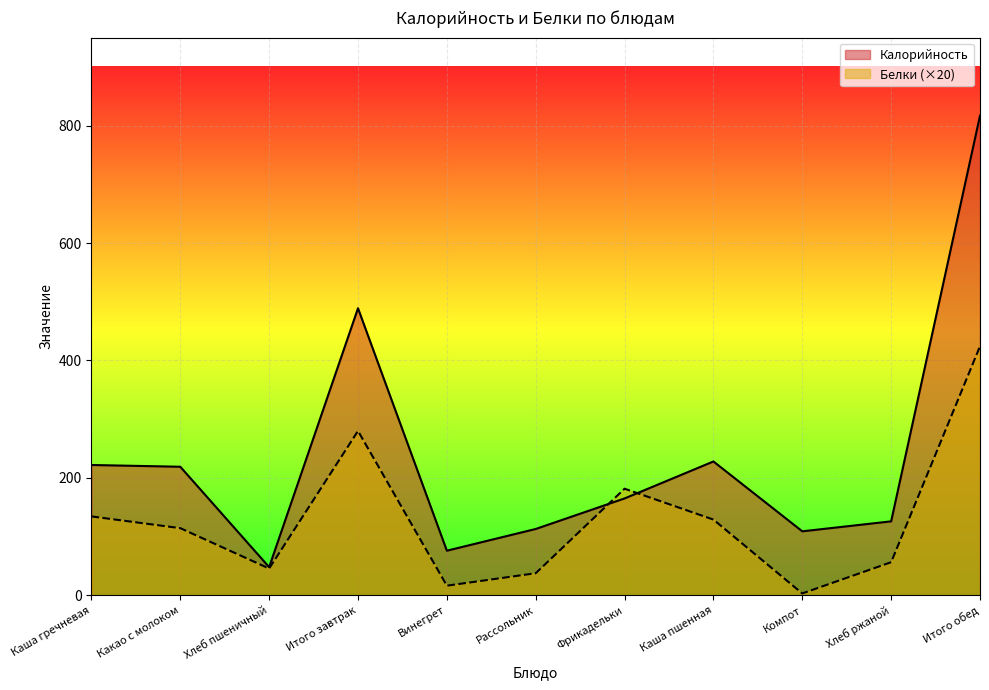

How many values in the Калорийность series are below 165?

5